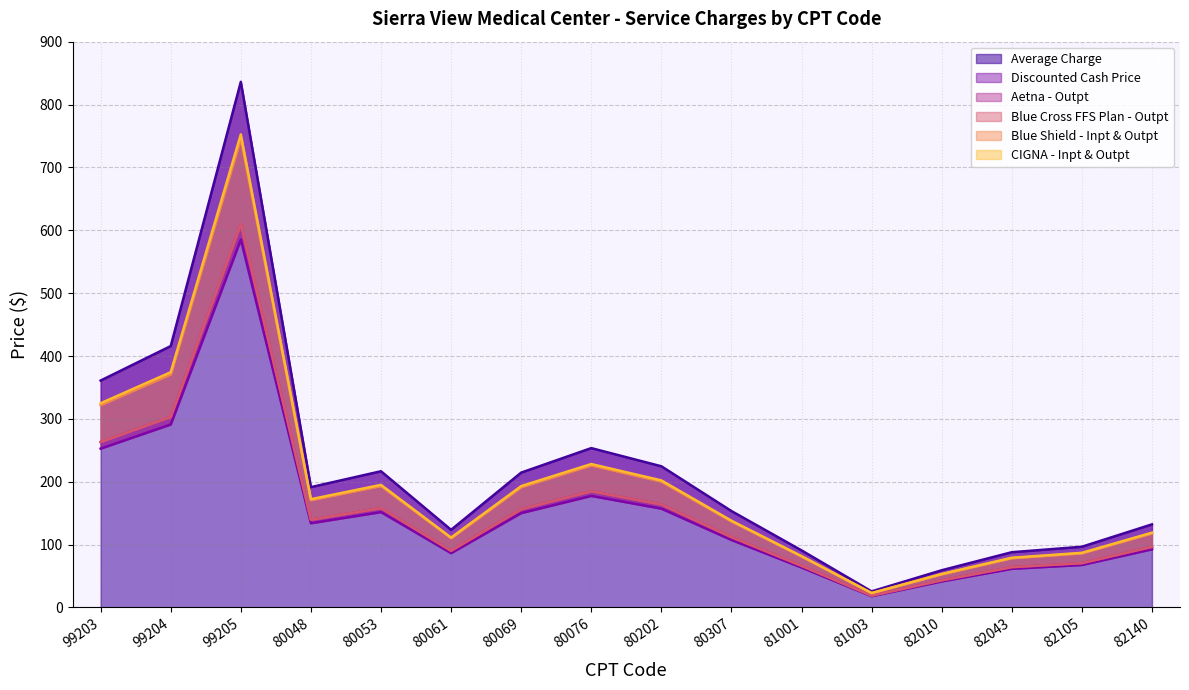

True or false: Aetna - Outpt has a value of 43.2 at 82010.

True